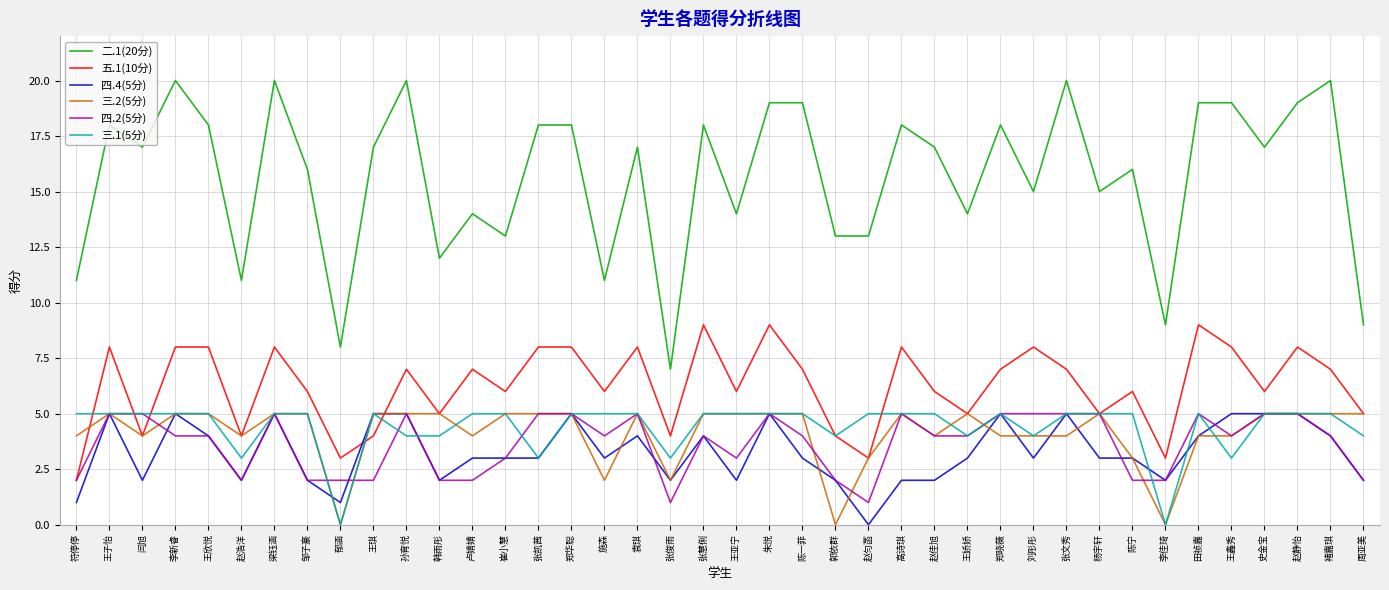

What value does the 二.1(20分) series have at 郁涵?

8